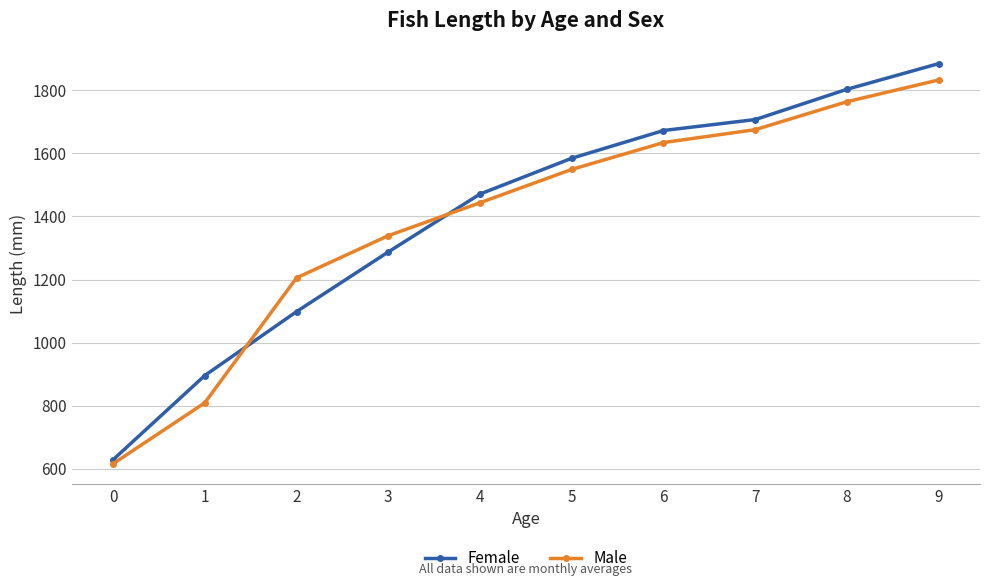

List the series in order of their peak value, highest first.

Female, Male